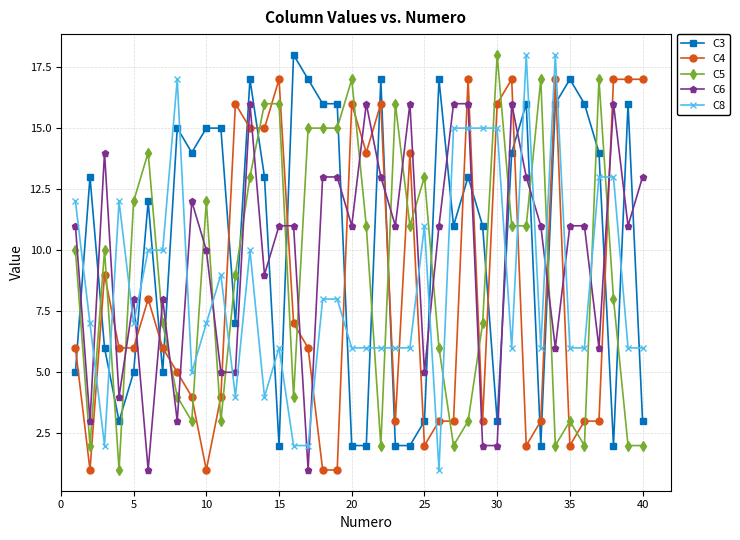

True or false: C8 and C4 intersect in this chart.

True